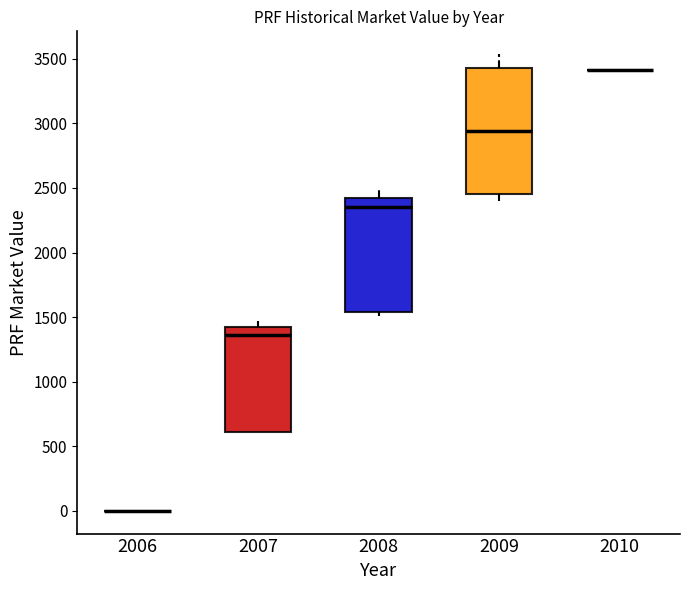

Reading left to right, read every box against the y-axis: the position of its median line, the range the box covers, and the ends of its whiskers. The values are not printed on the chart, so give them approximately, as read against the axis.

2006: box collapsed to a line at 0, whiskers 0 to 0
2007: median 1350, box 600 to 1400, whiskers 600 to 1450
2008: median 2350, box 1550 to 2400, whiskers 1500 to 2500
2009: median 2950, box 2450 to 3450, whiskers 2400 to 3550
2010: box collapsed to a line at 3400, whiskers 3400 to 3400